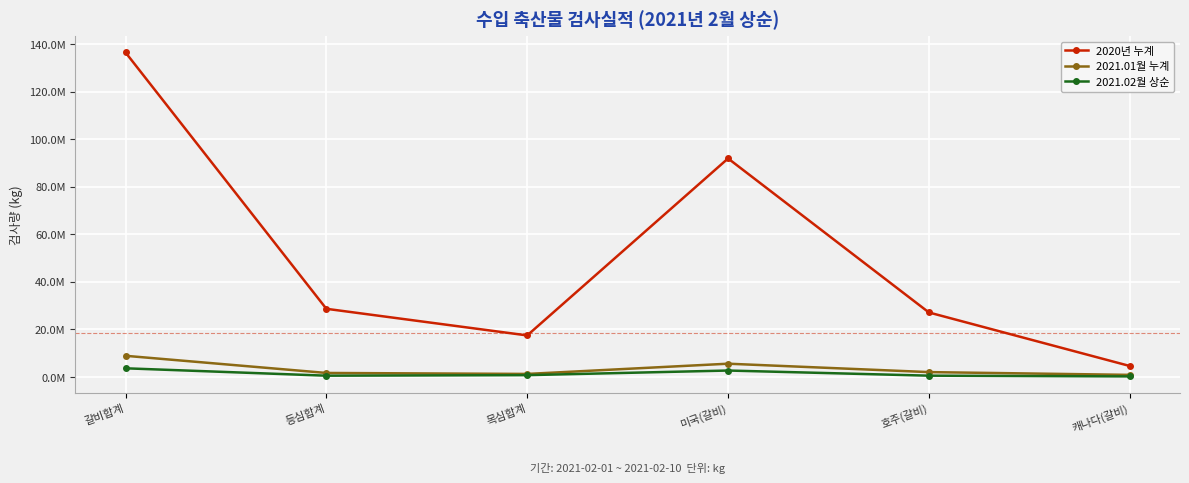

What are all the series names shown in the legend?

2020년 누계, 2021.01월 누계, 2021.02월 상순